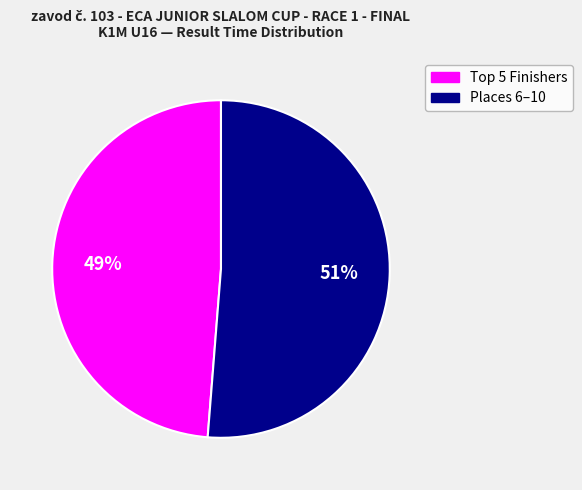

To the nearest percent, what is the average slice percentage?

50%